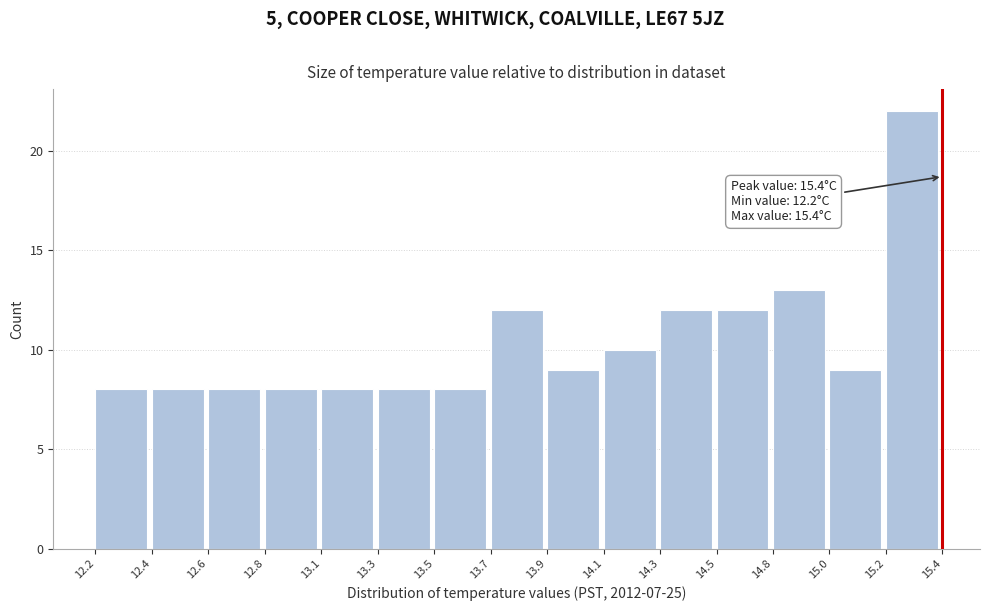

Reading right to left, extract all data points from this chart.

22	9	13	12	12	10	9	12	8	8	8	8	8	8	8